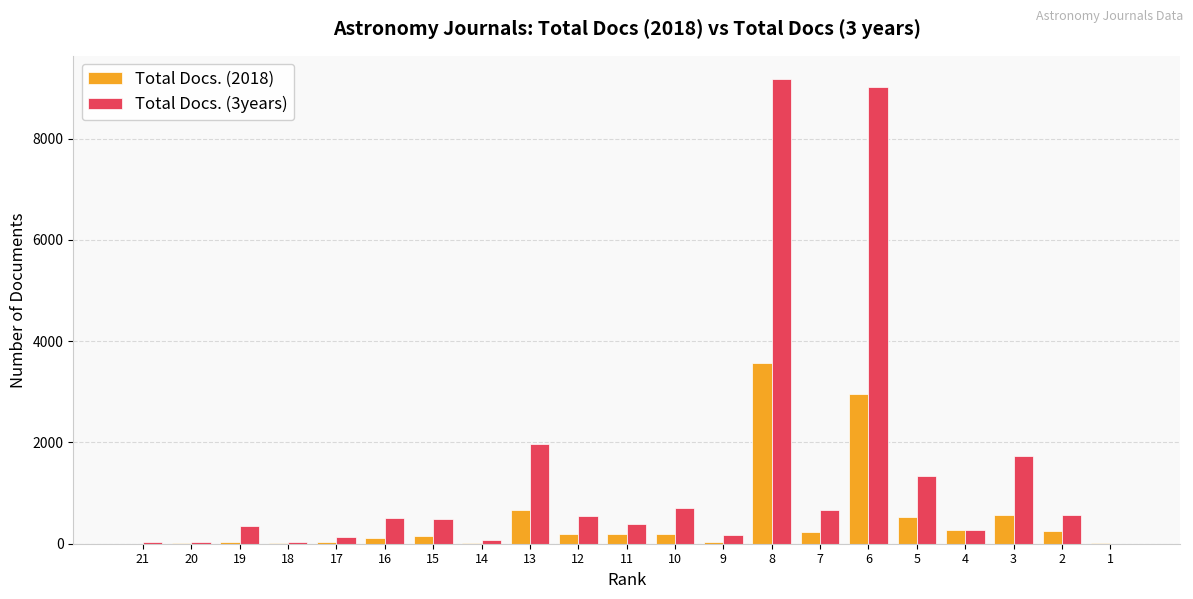

How many data points does each series have?

21